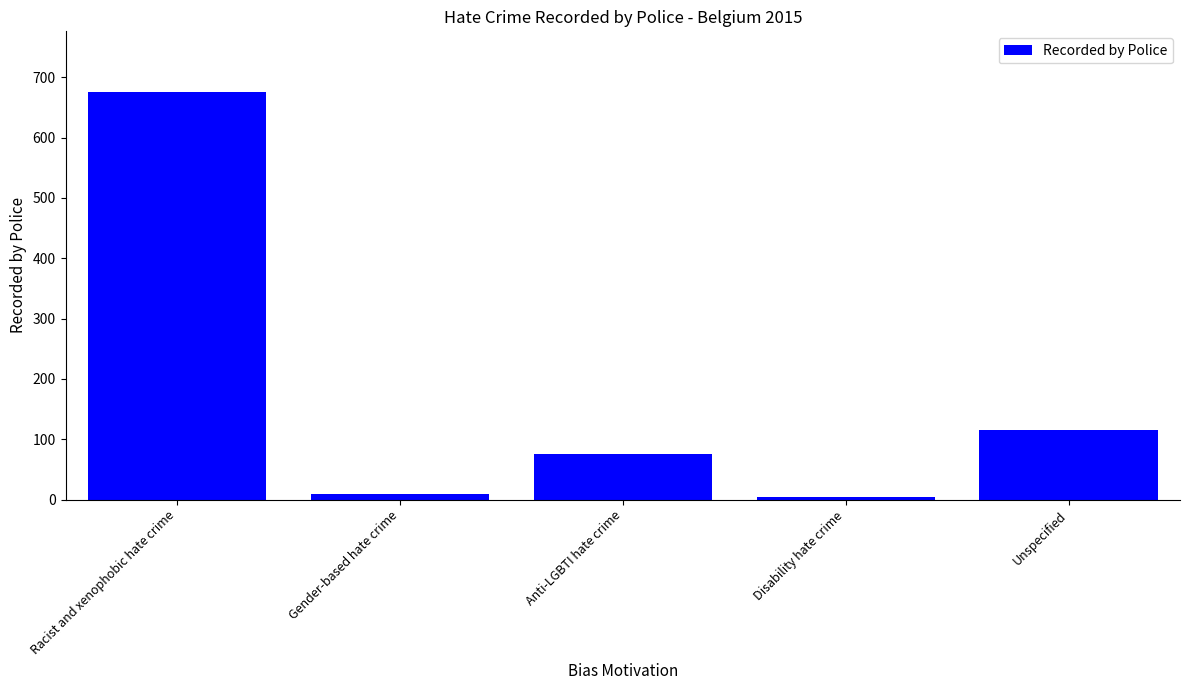

Does the chart contain any negative values?

No